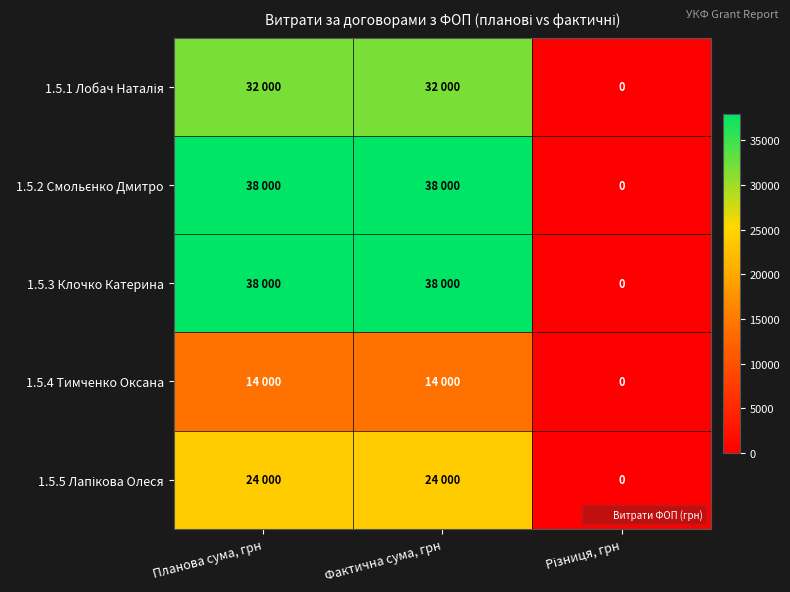

What is the difference between the 1.5.4 Тимченко Оксана values at Планова сума, грн and Різниця, грн?

14000